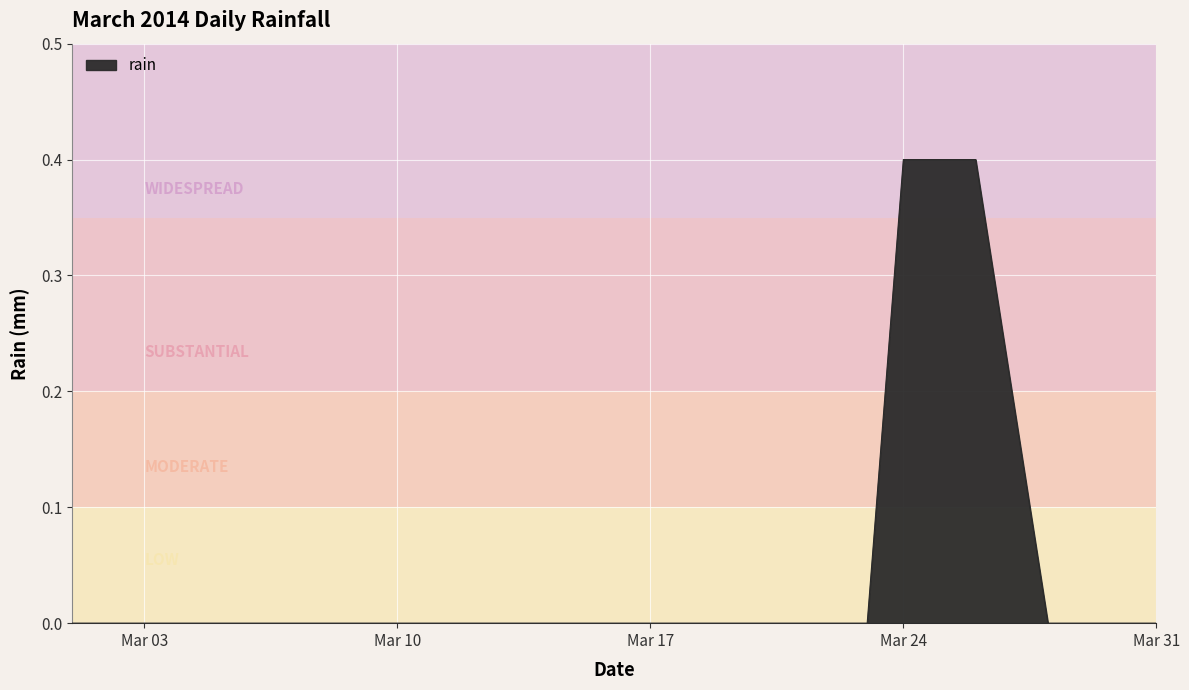

How many values are between 0 and 1?

31